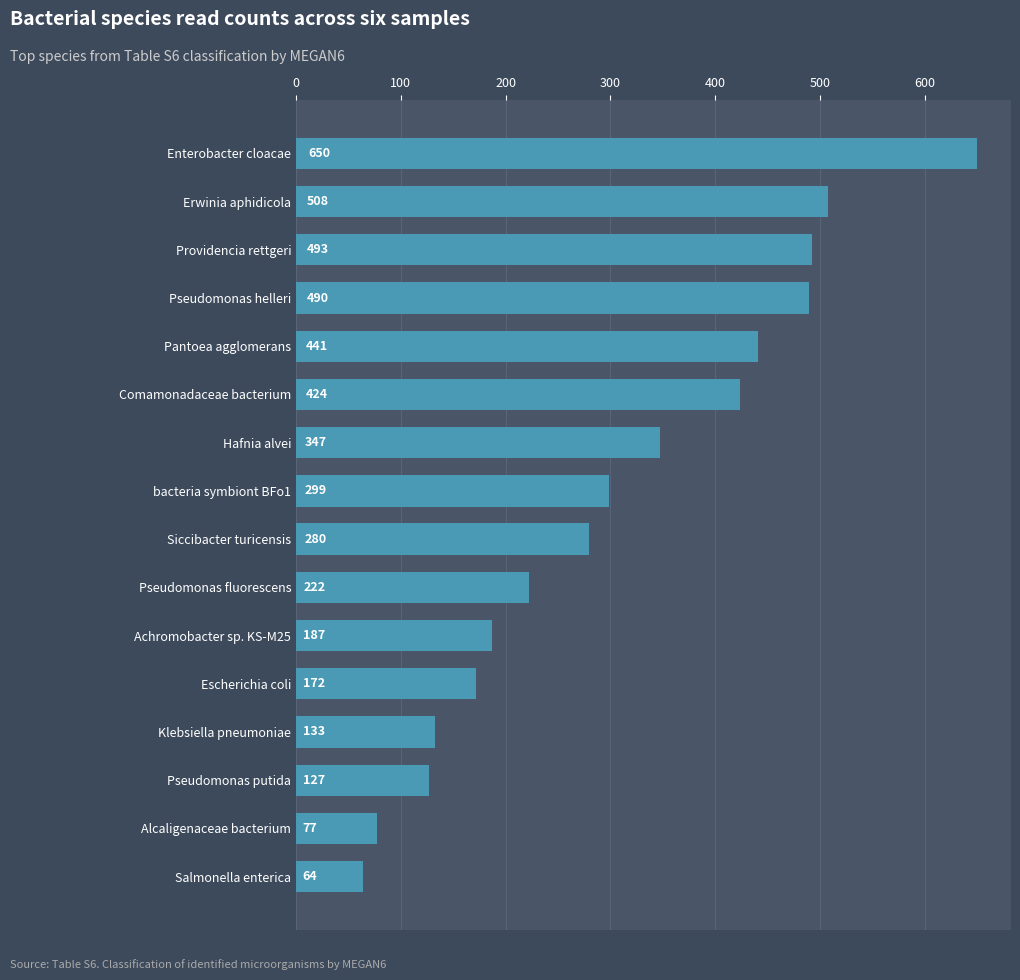

How many categories are shown in the chart?

16